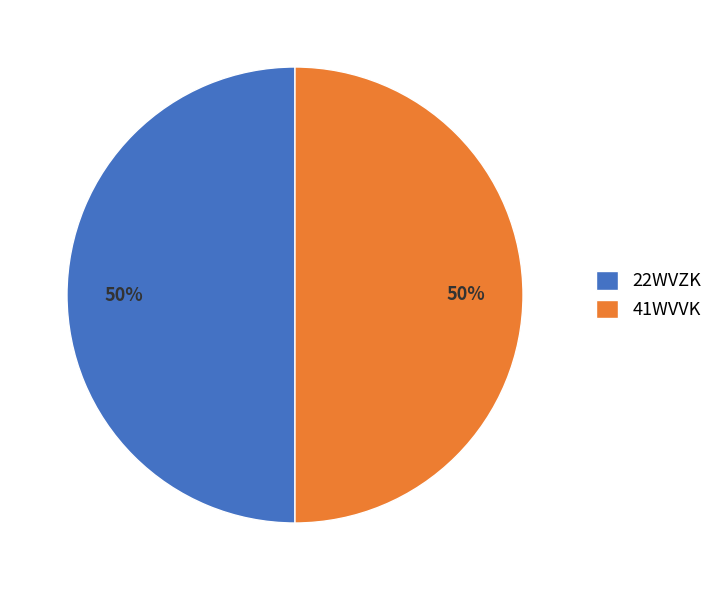

Combined, do 22WVZK and 41WVVK account for over 50%?

Yes